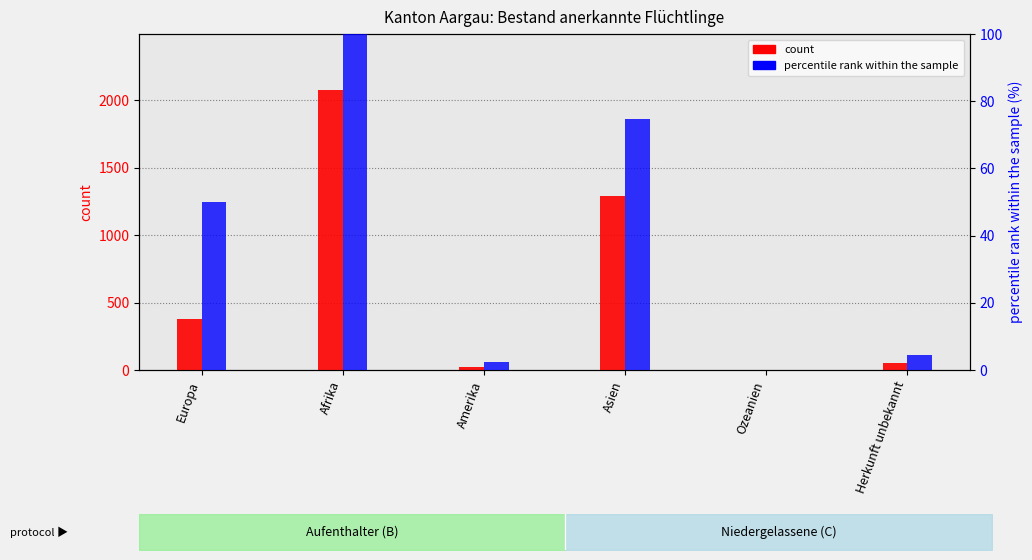

Which series has the largest range (max minus min)?

count